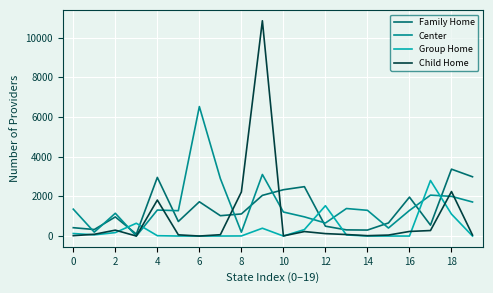

List the series in order of their overall mean, lowest first.

Group Home, Child Home, Family Home, Center